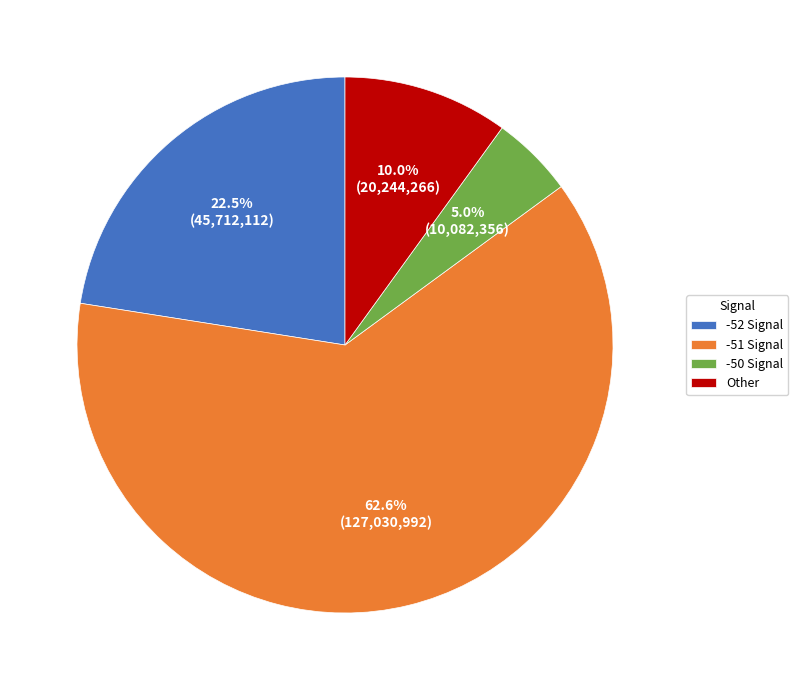

Does -51 Signal account for over 50% of the chart?

Yes